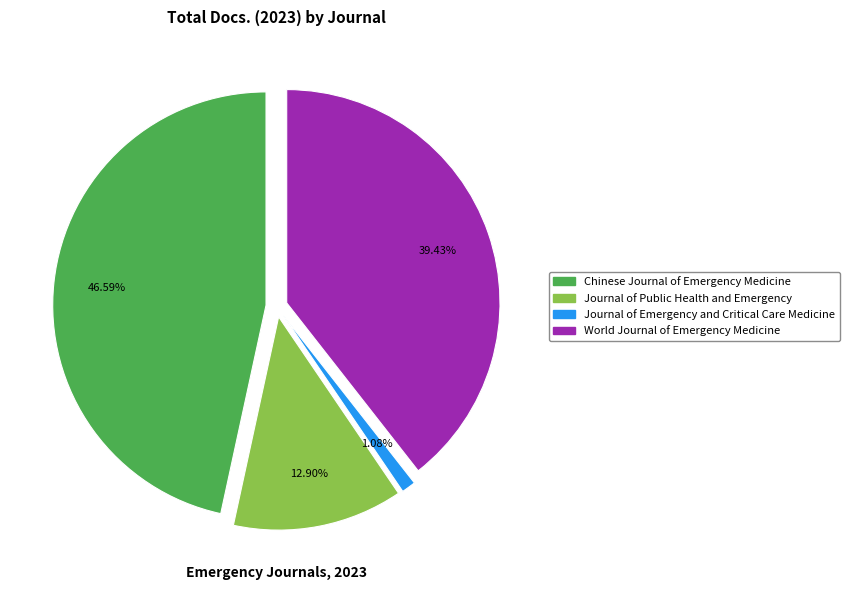

How many segments does this pie chart have?

4